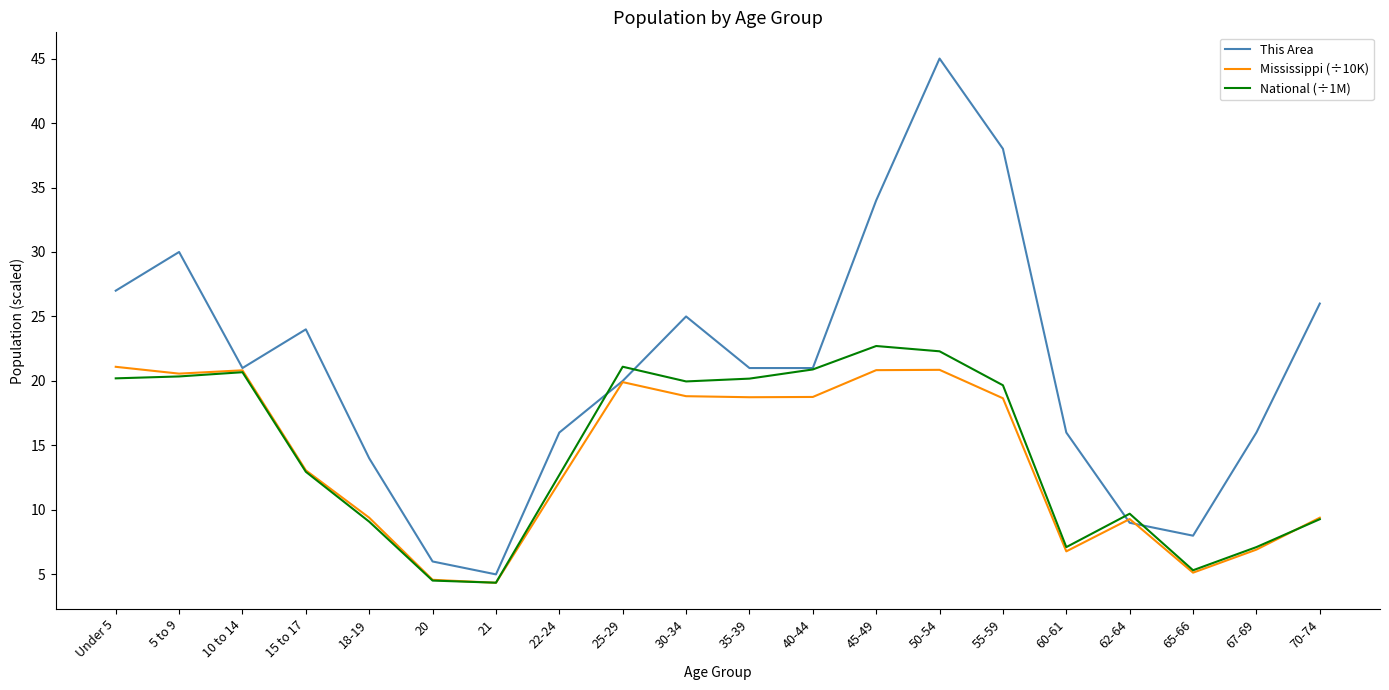

Which series has the largest range (max minus min)?

This Area